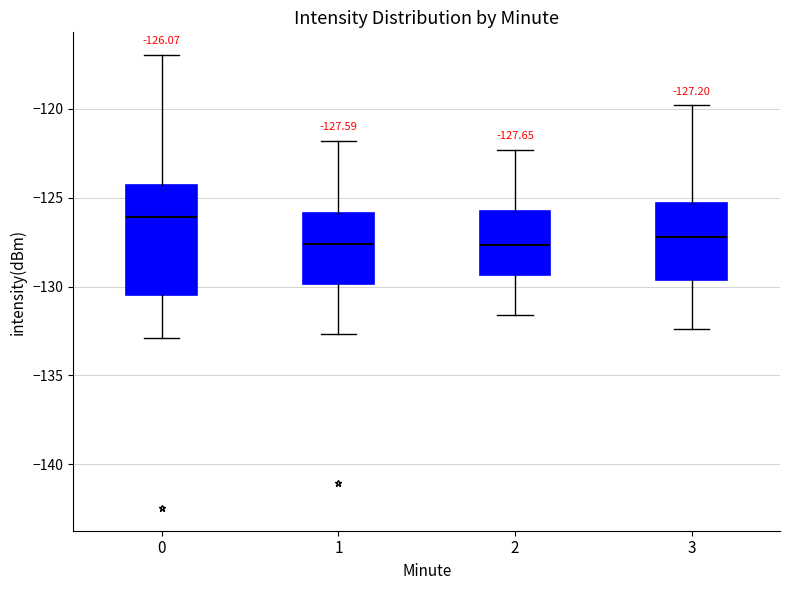

Which box's median line is the highest?

0